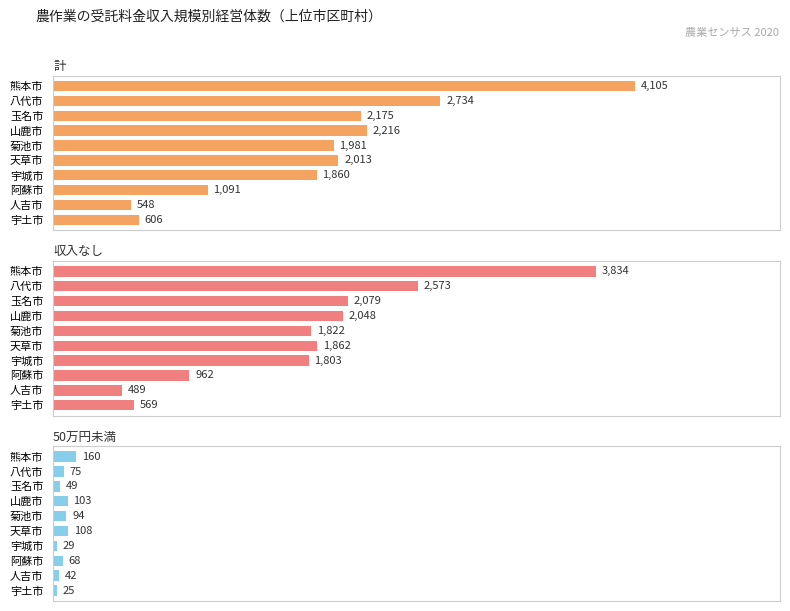

Reading right to left, extract all data points from this chart.

計: 606	548	1091	1860	2013	1981	2216	2175	2734	4105
収入なし: 569	489	962	1803	1862	1822	2048	2079	2573	3834
50万円未満: 25	42	68	29	108	94	103	49	75	160